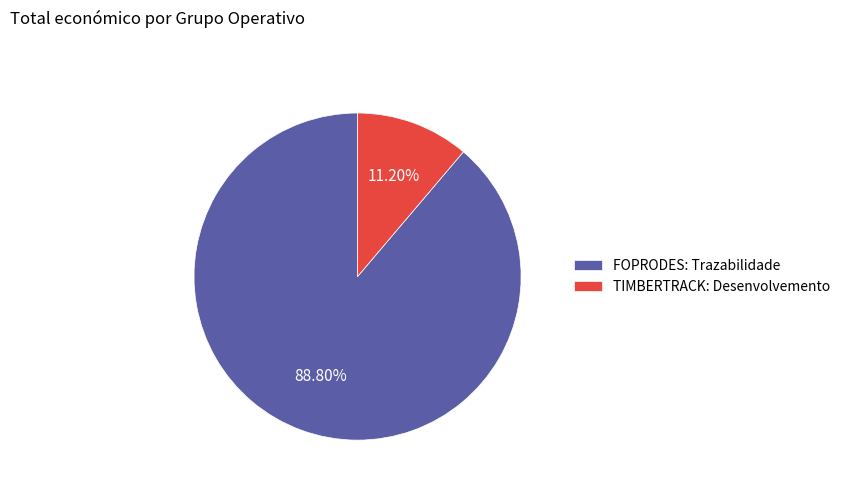

To the nearest percent, what is the average slice percentage?

50%